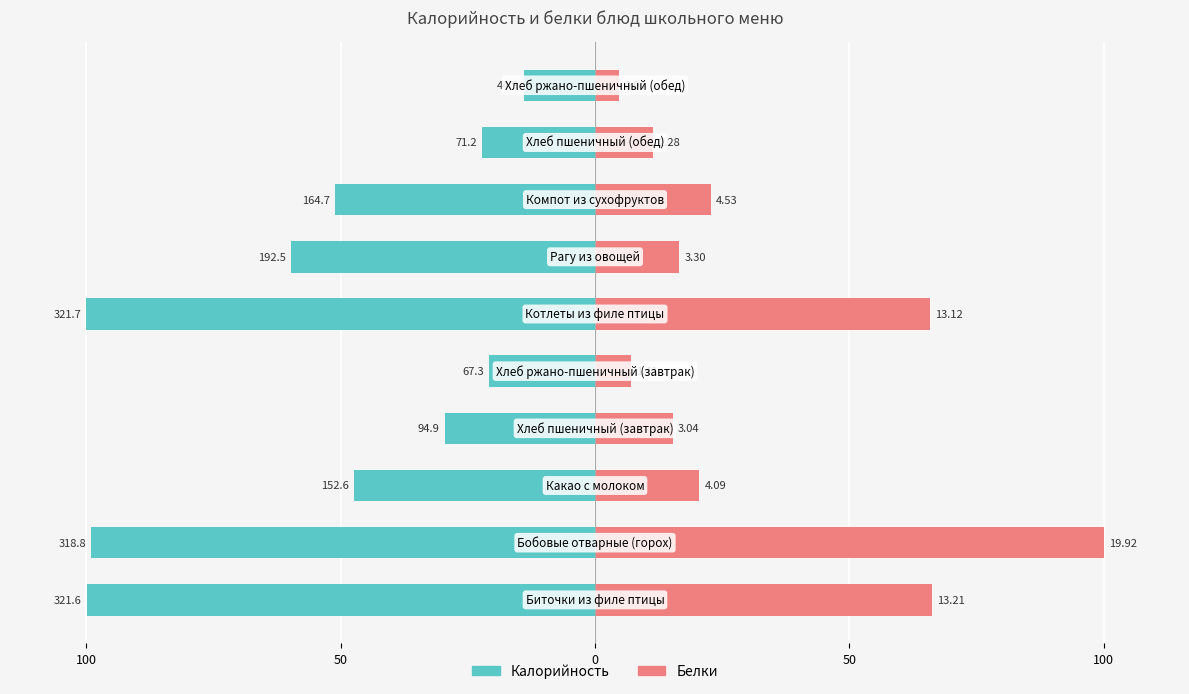

Between 5 and 6, which is larger?

6